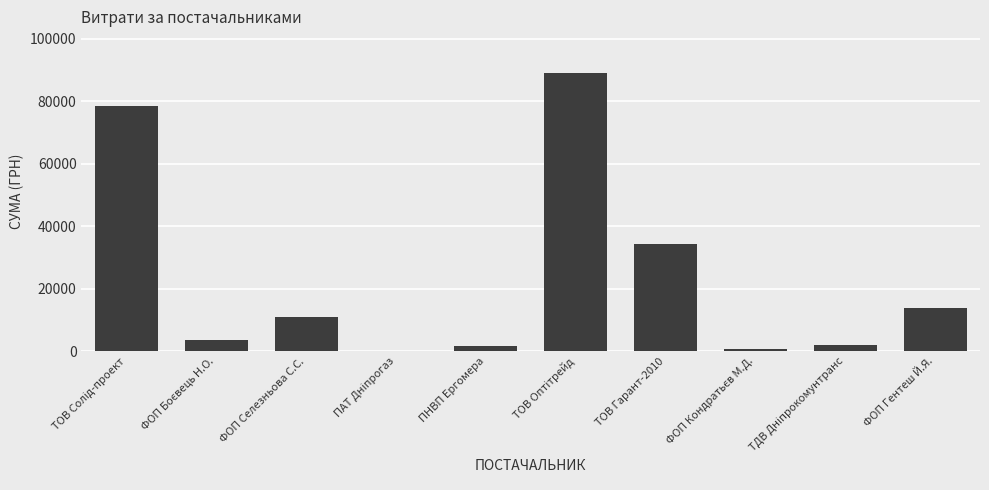

How many categories are shown in the chart?

10